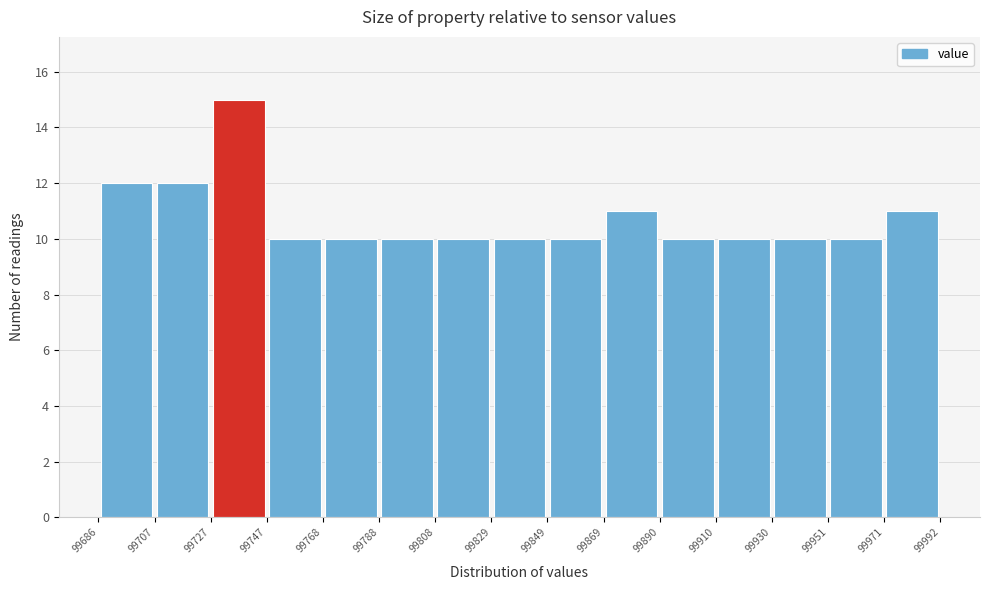

How tall is the bar that spans 99829 to 99849 on the x-axis? The values are not printed on the chart, so give them approximately, as read against the axis.

10